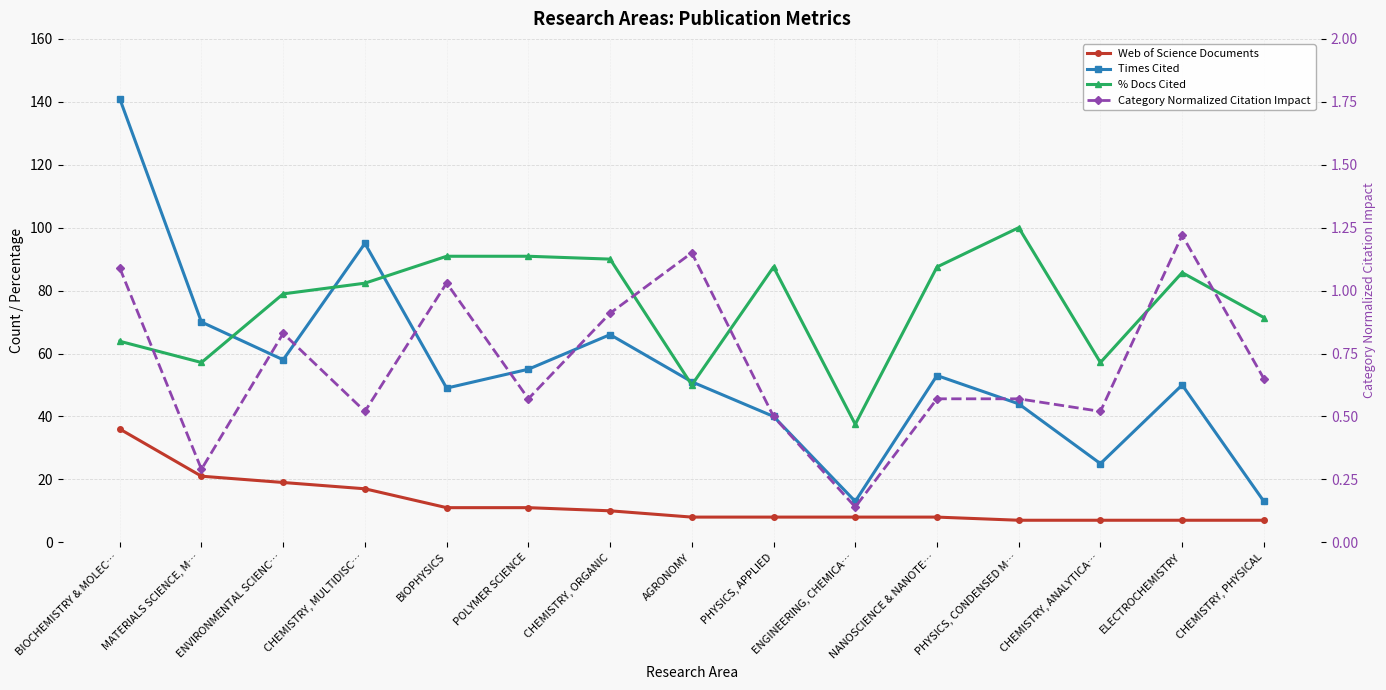

What is the label of the 1st point from the left?

BIOCHEMISTRY & MOLEC…